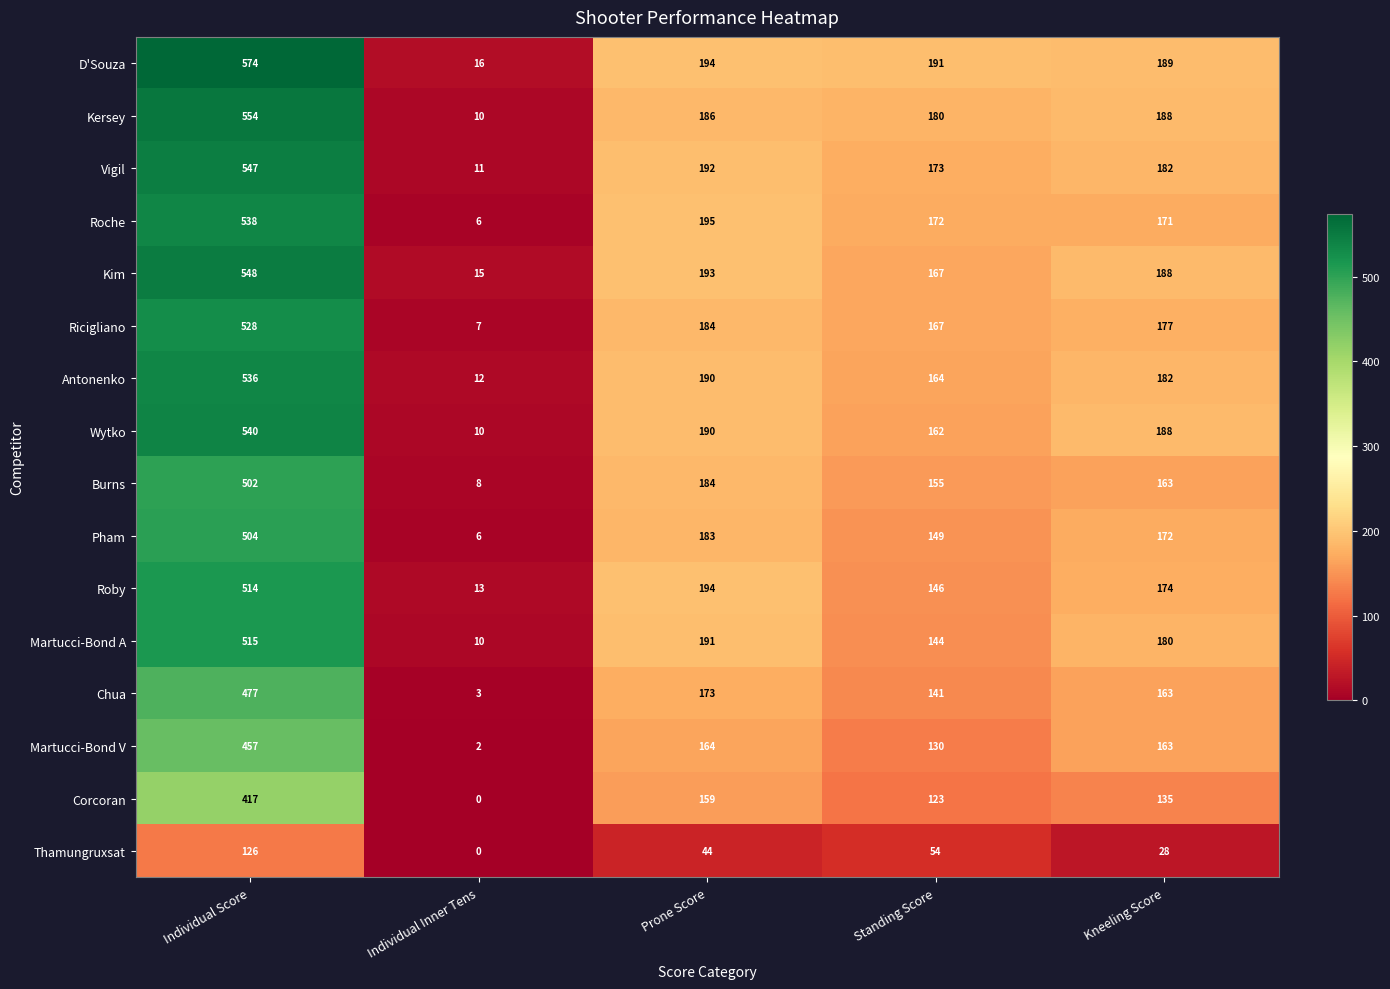

What is the sum of all Pham values?

1014